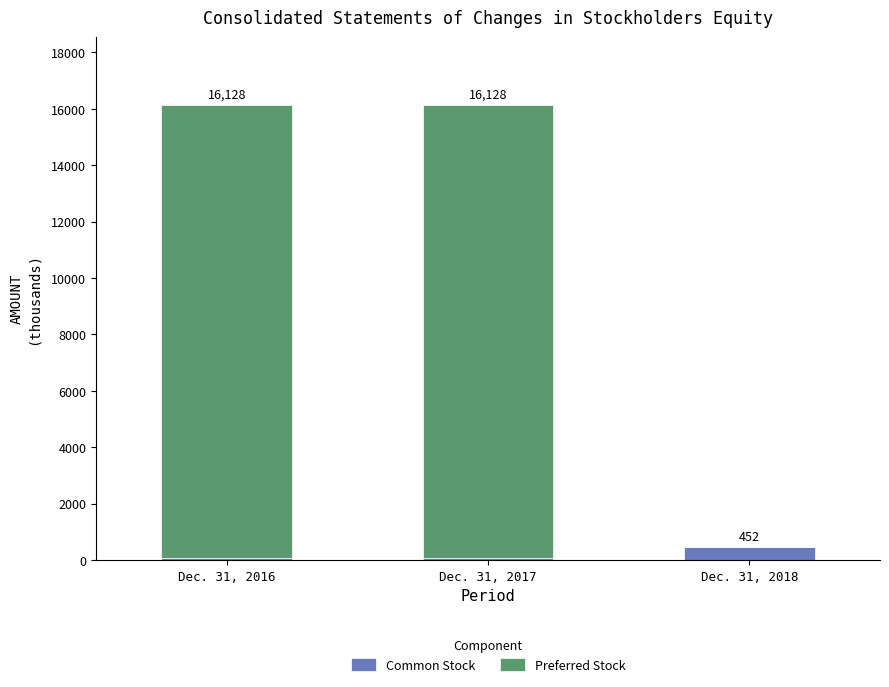

What value does the Common Stock series have at Dec. 31, 2017, to the nearest 5?

70